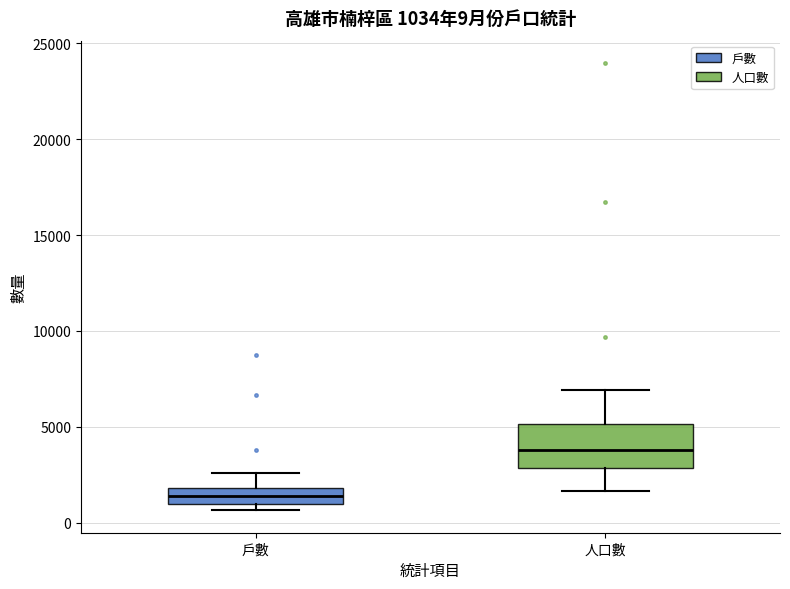

Comparing the boxes themselves (not the whiskers), which one is the tallest?

人口數